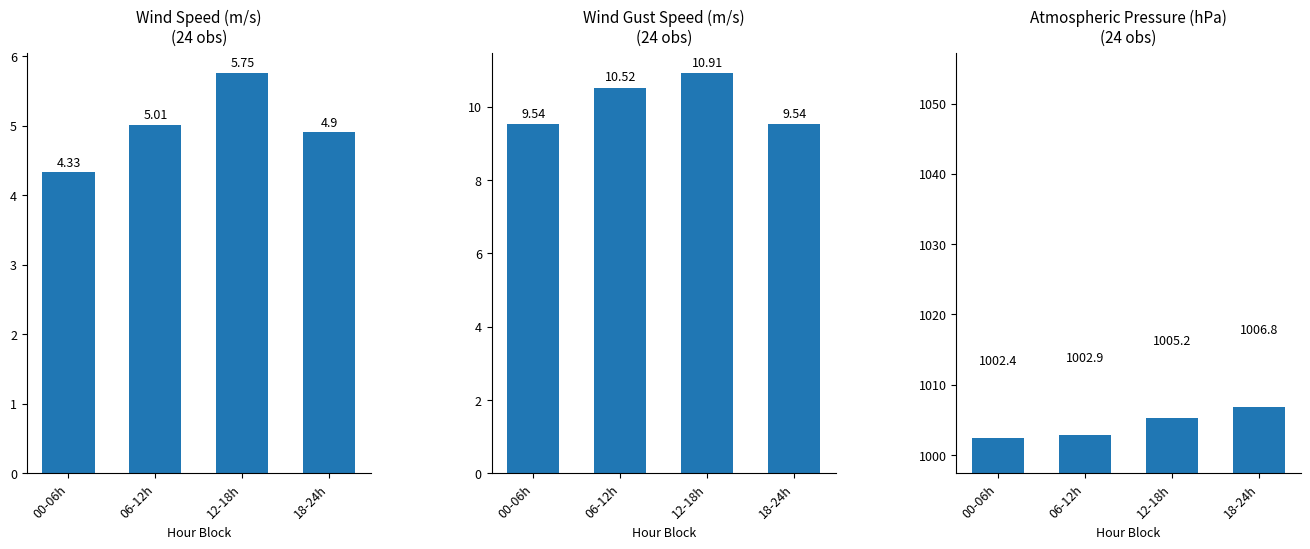

Does the chart contain any negative values?

No